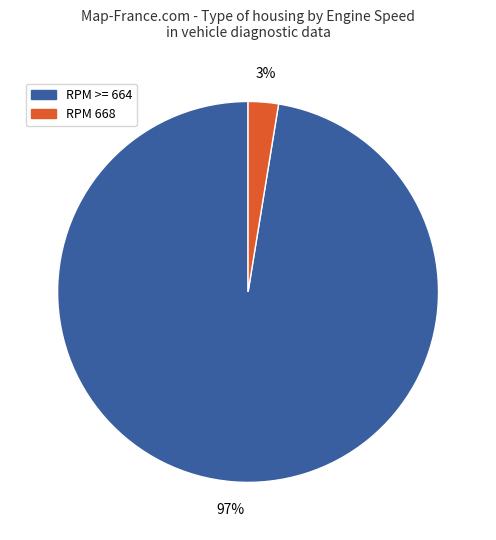

Is there a majority slice in this chart?

Yes